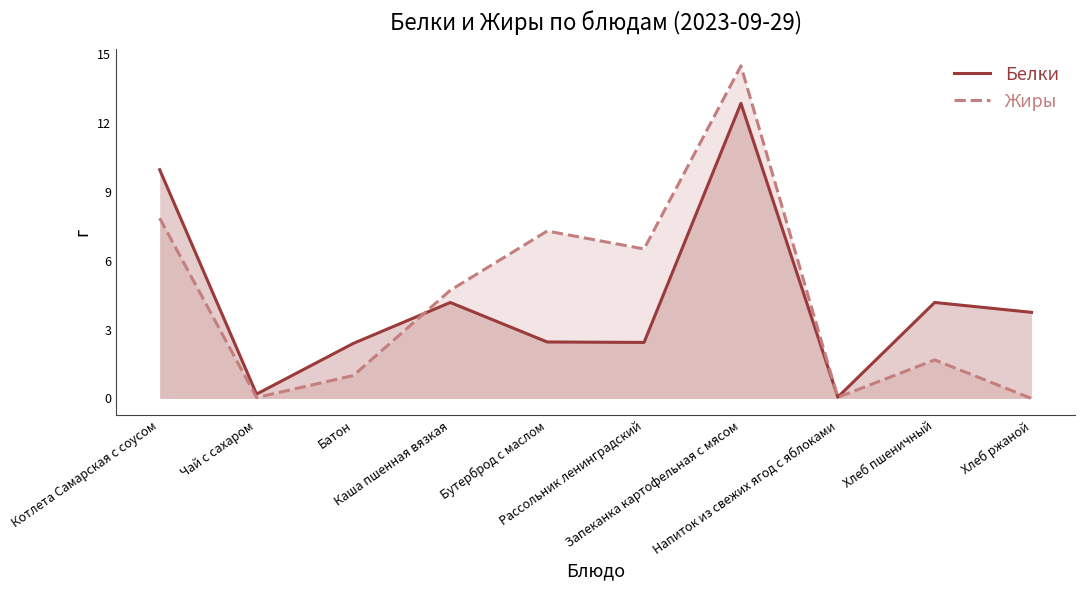

Where is Белки nearest to the value 6?

Каша пшенная вязкая